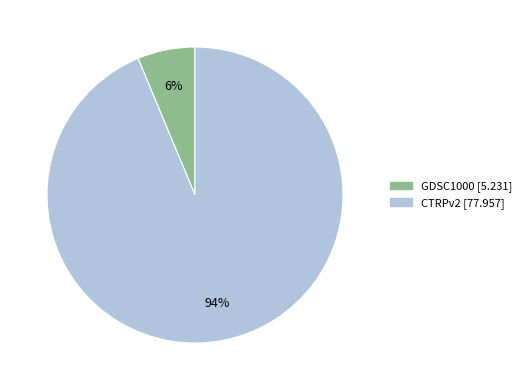

How many segments does this pie chart have?

2